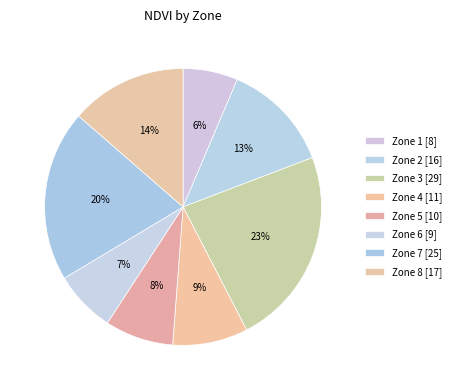

How many segments does this pie chart have?

8